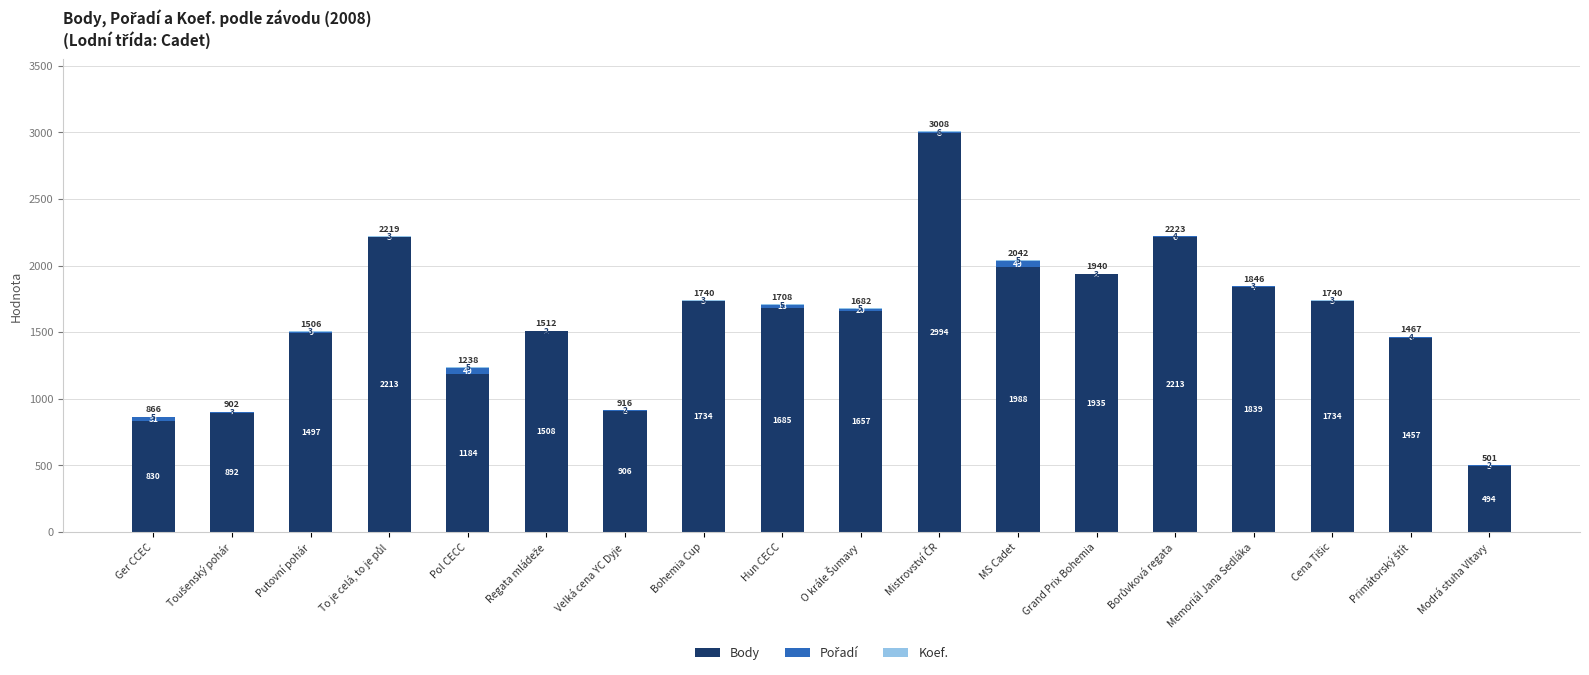

What is the average value of the Body series?

1598